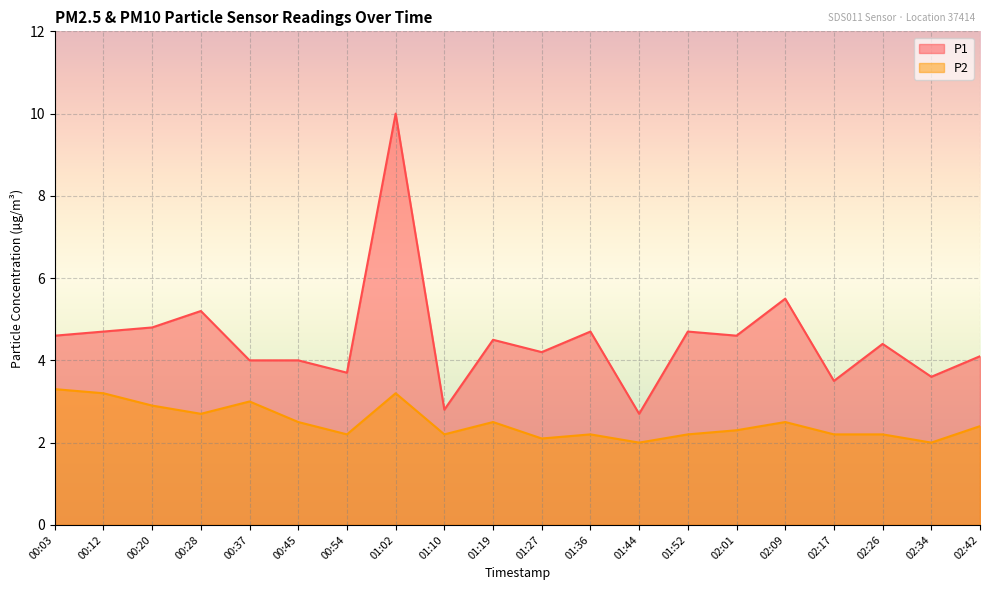

What is the label of the 8th point from the left?

01:02